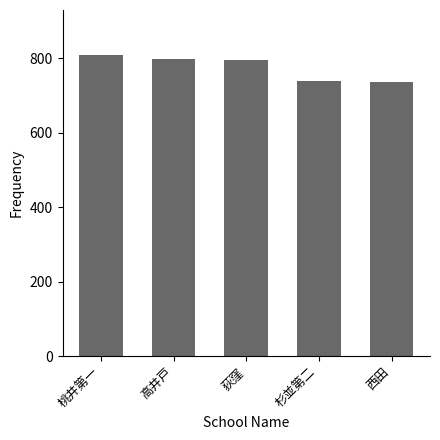

Does the chart contain any negative values?

No